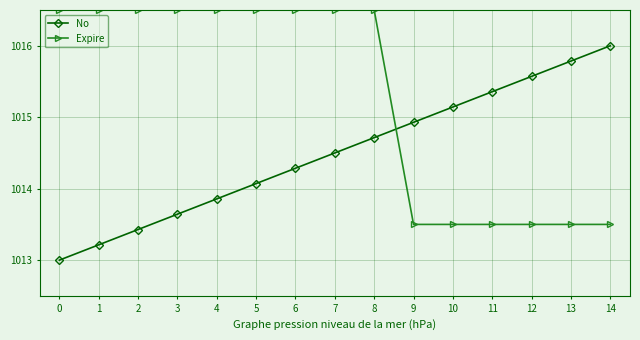

The value of Expire at 12 is 1595.2. True or false?

False